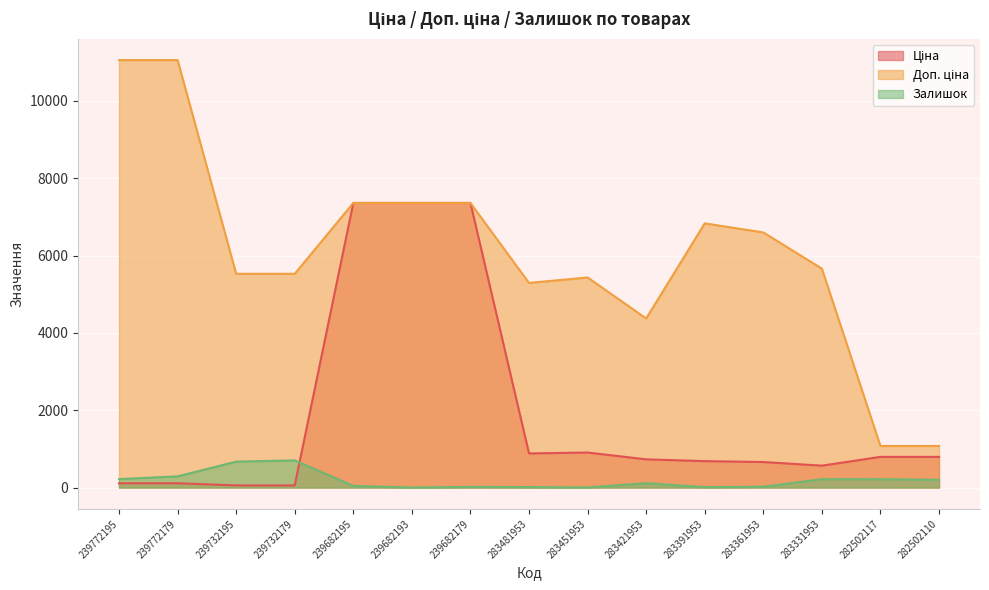

What are all the series names shown in the legend?

Ціна, Доп. ціна, Залишок